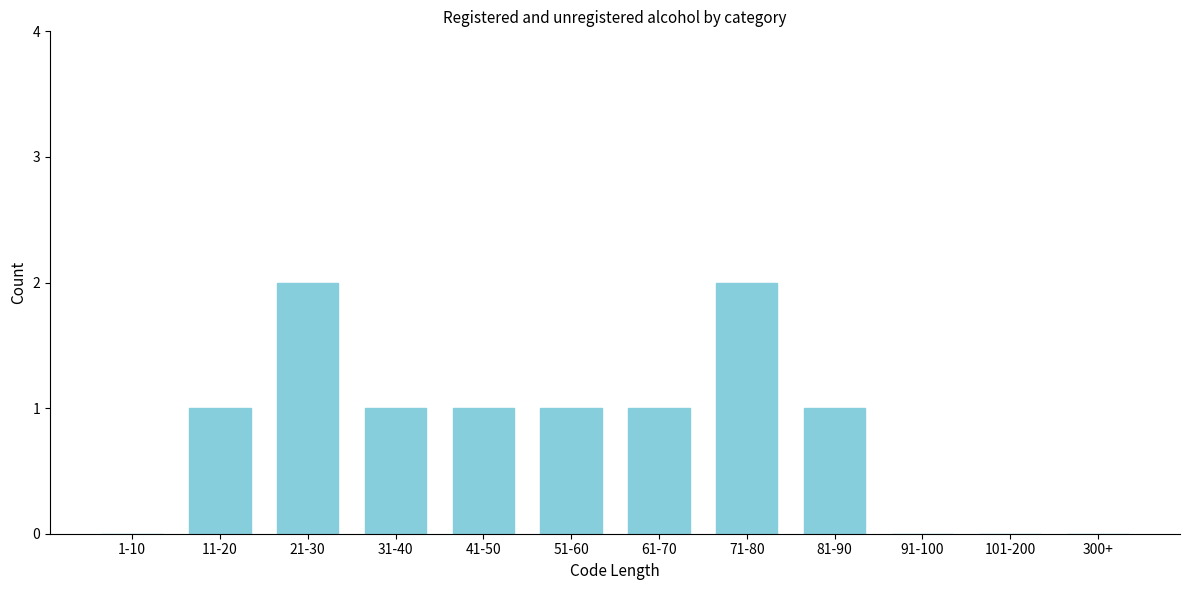

Reading left to right, what are all the values shown in this chart?

1-10=0	11-20=1	21-30=2	31-40=1	41-50=1	51-60=1	61-70=1	71-80=2	81-90=1	91-100=0	101-200=0	300+=0